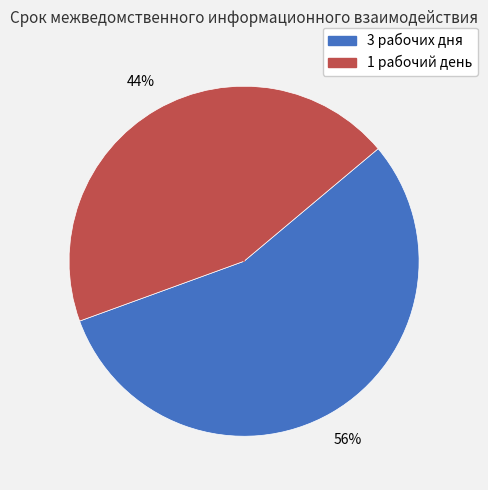

Which has a higher value, 1 рабочий день or 3 рабочих дня?

3 рабочих дня